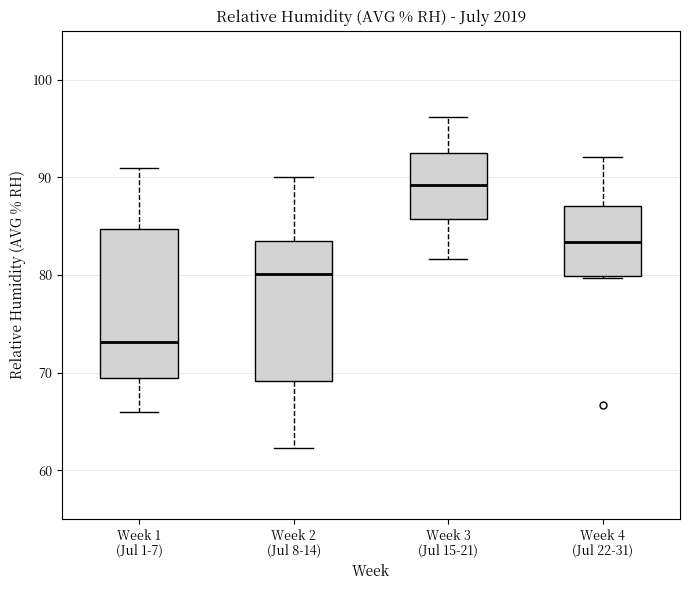

Which box has the lowest median line?

Week 1 (Jul 1-7)